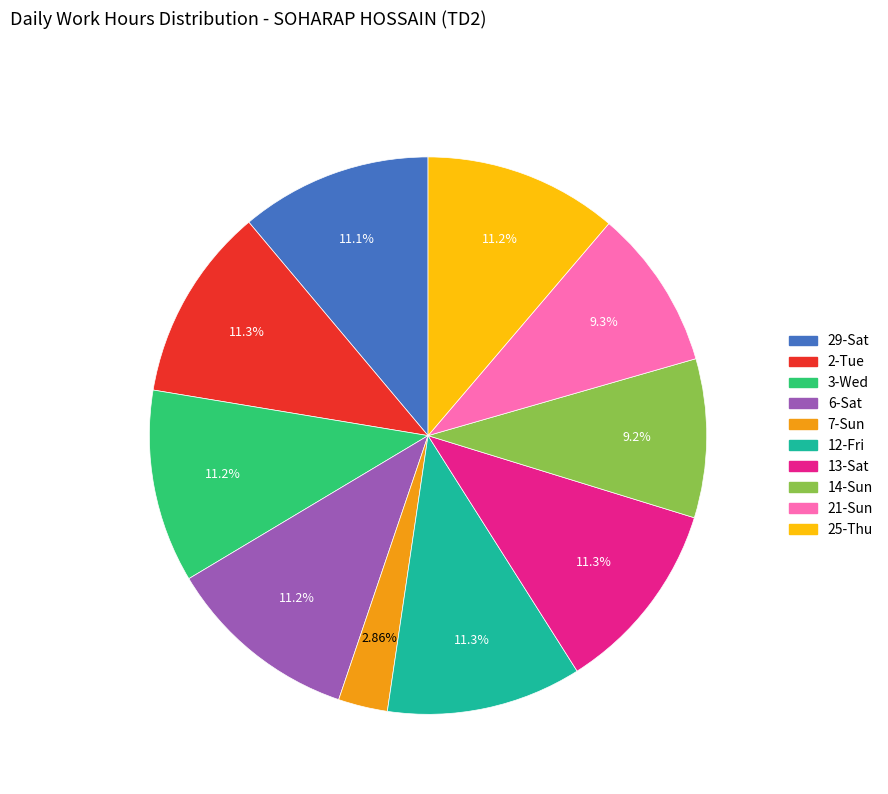

Approximately how many times larger is the value at 13-Sat compared to 12-Fri?

1.0